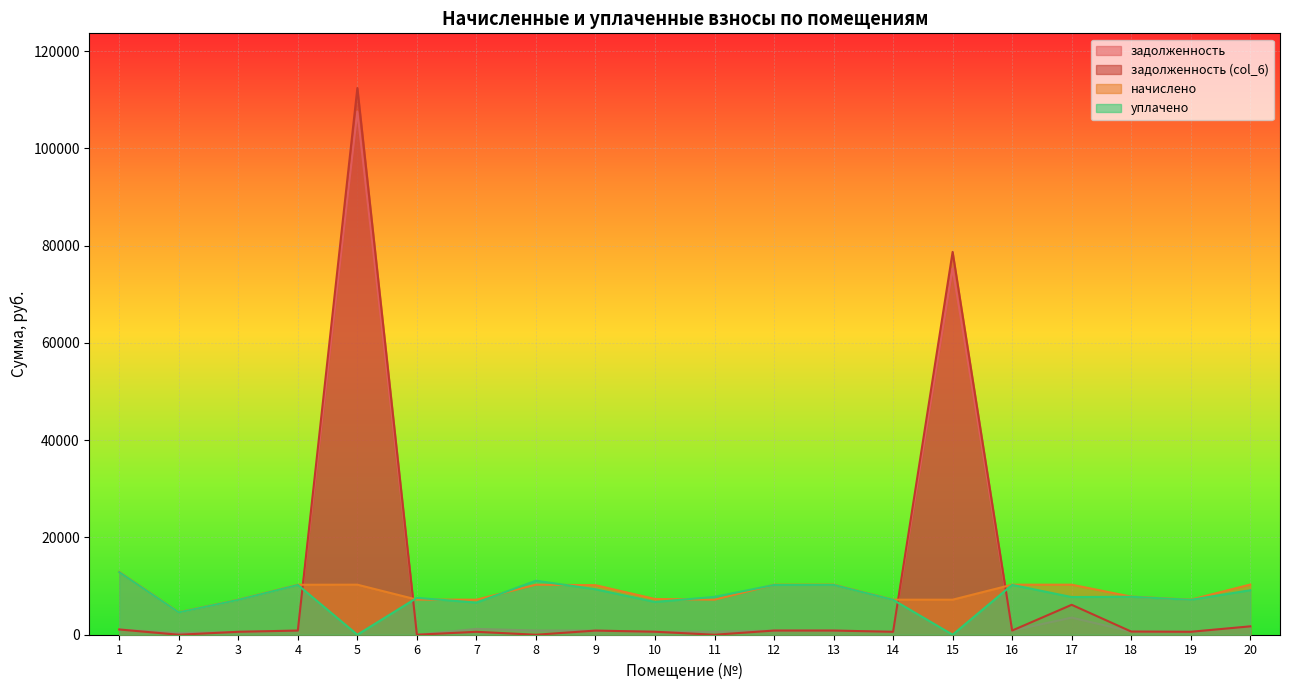

What is the total value across all series at 11?

15580.0